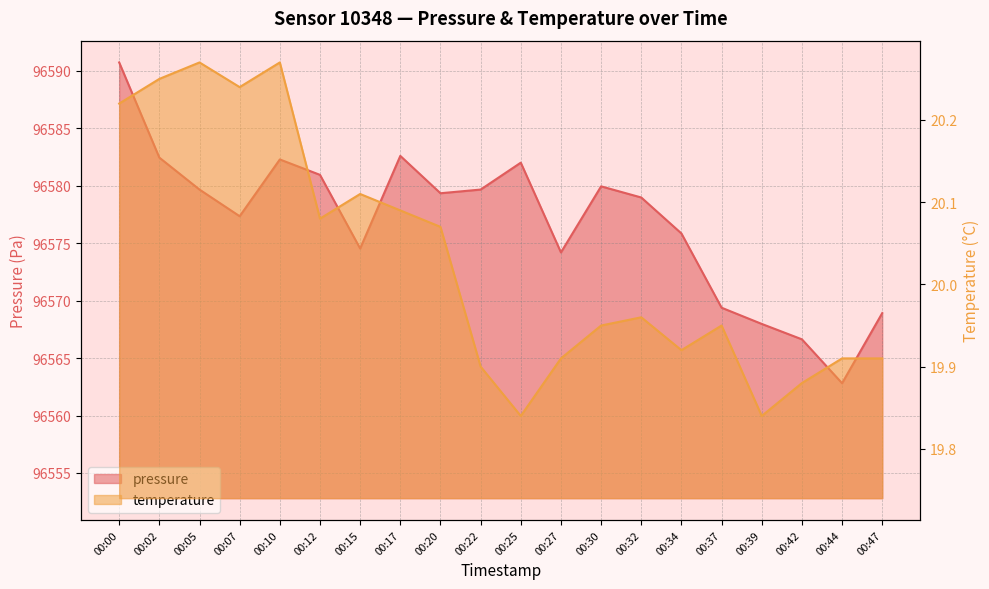

What is the difference between the maximum and minimum values in the temperature series?

0.4